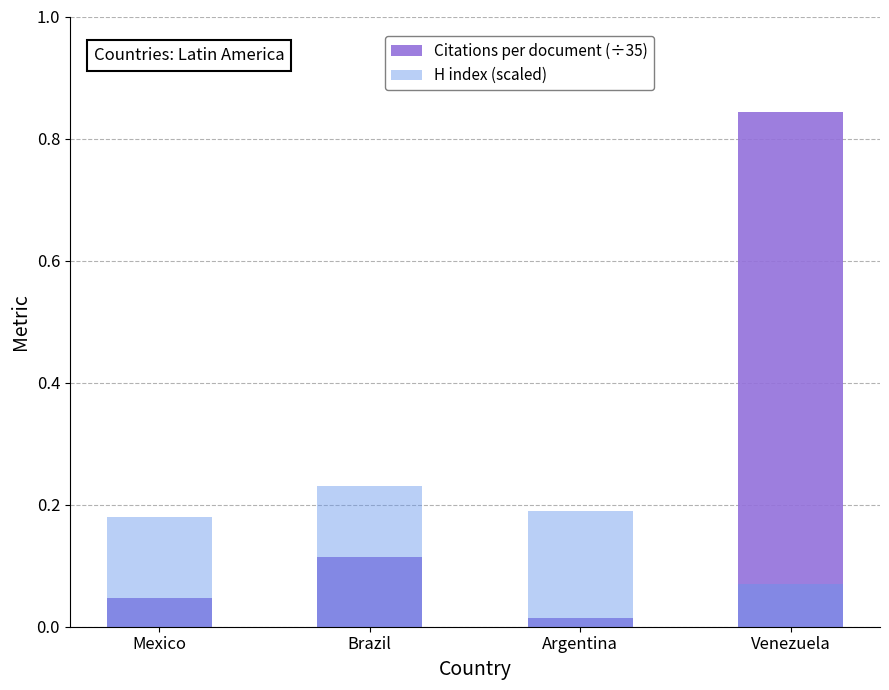

Rank the series by their average value, from highest to lowest.

Citations per document (÷35), H index (scaled)